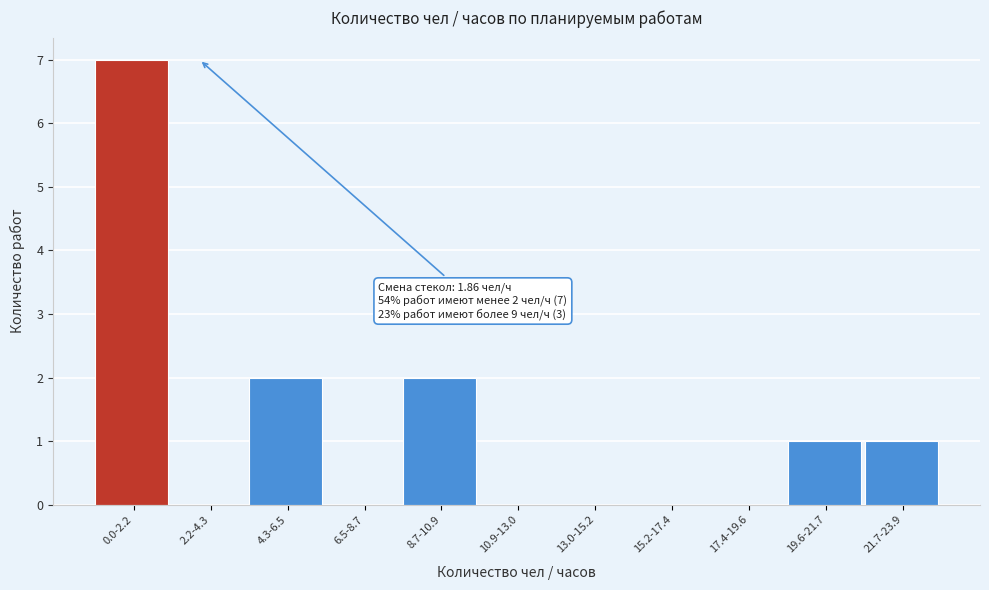

Reading left to right, what are all the values shown in this chart?

0.0-2.2=7	2.2-4.3=0	4.3-6.5=2	6.5-8.7=0	8.7-10.9=2	10.9-13.0=0	13.0-15.2=0	15.2-17.4=0	17.4-19.6=0	19.6-21.7=1	21.7-23.9=1